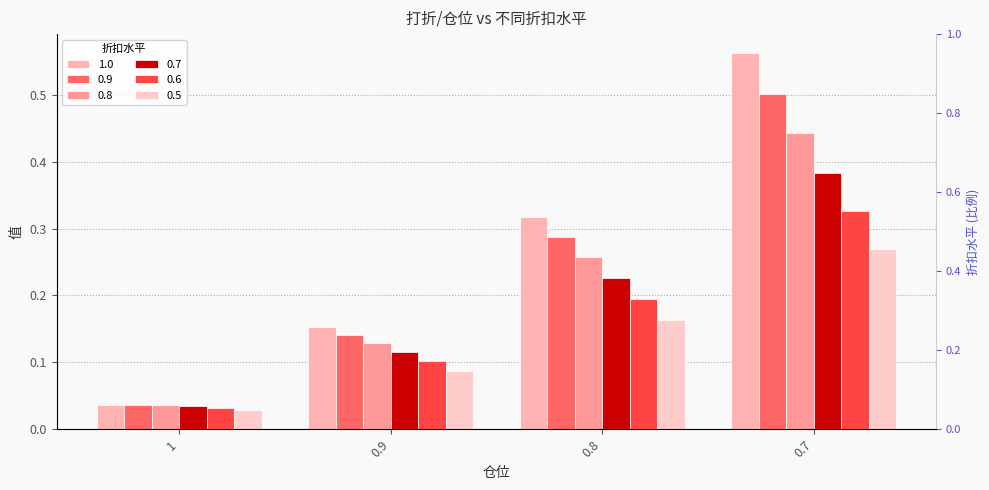

What is the sum of all 0.8 values?

0.9